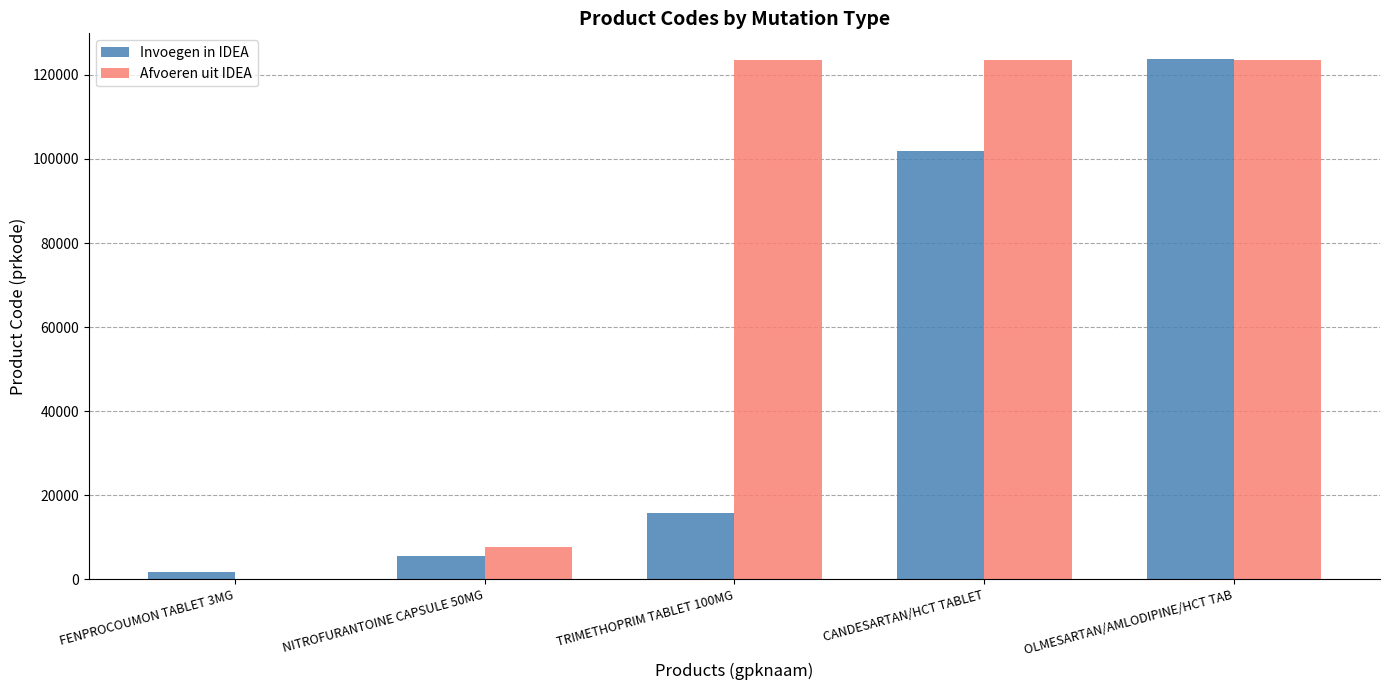

What is the difference between the Invoegen in IDEA values at TRIMETHOPRIM TABLET 100MG and CANDESARTAN/HCT TABLET?

86160